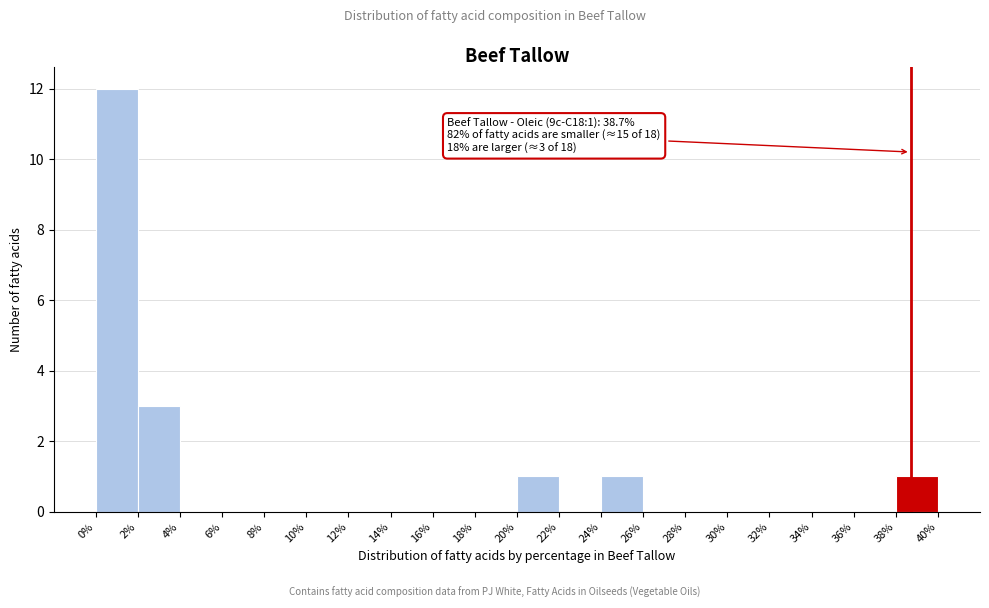

Over which range of the x-axis is the bar tallest?

0% to 2%